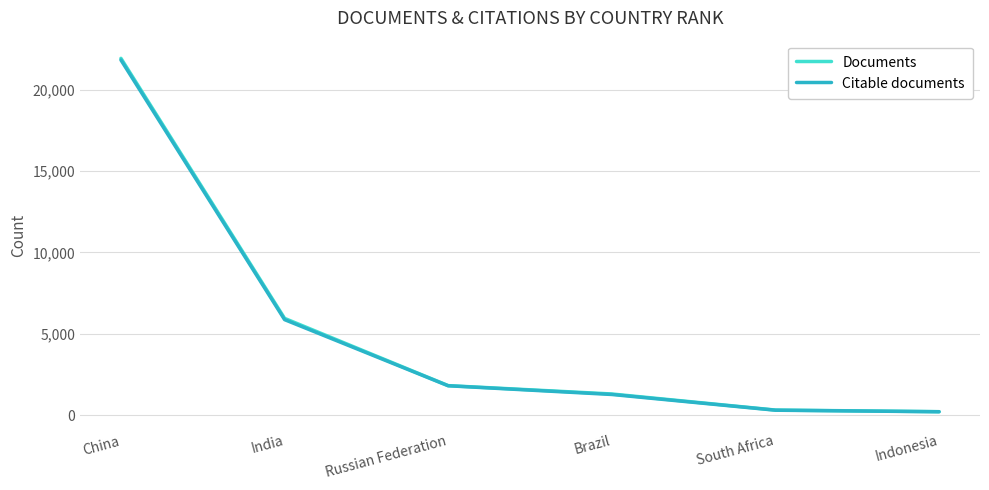

What is the difference between the Documents values at South Africa and Russian Federation?

1501